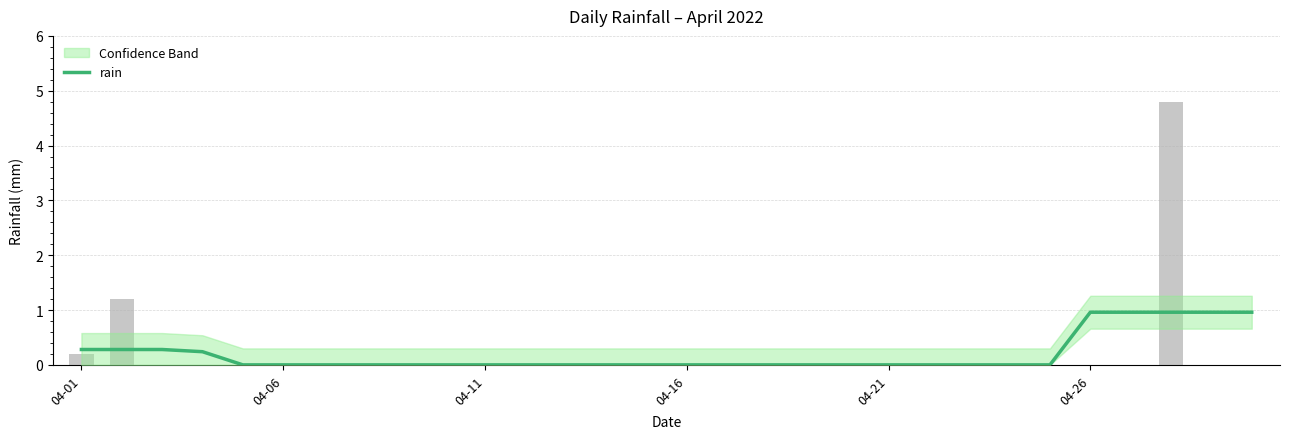

What is the sum of all values?

5.9